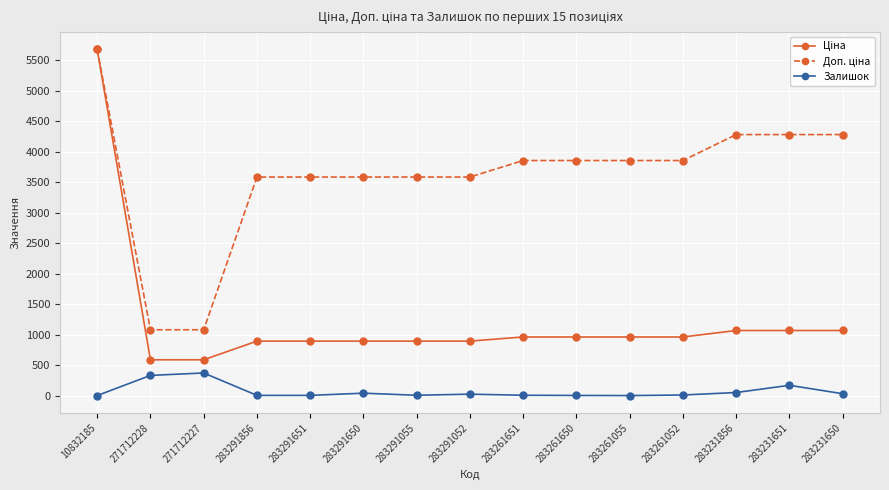

Which label corresponds to the largest value in the chart?

10832185